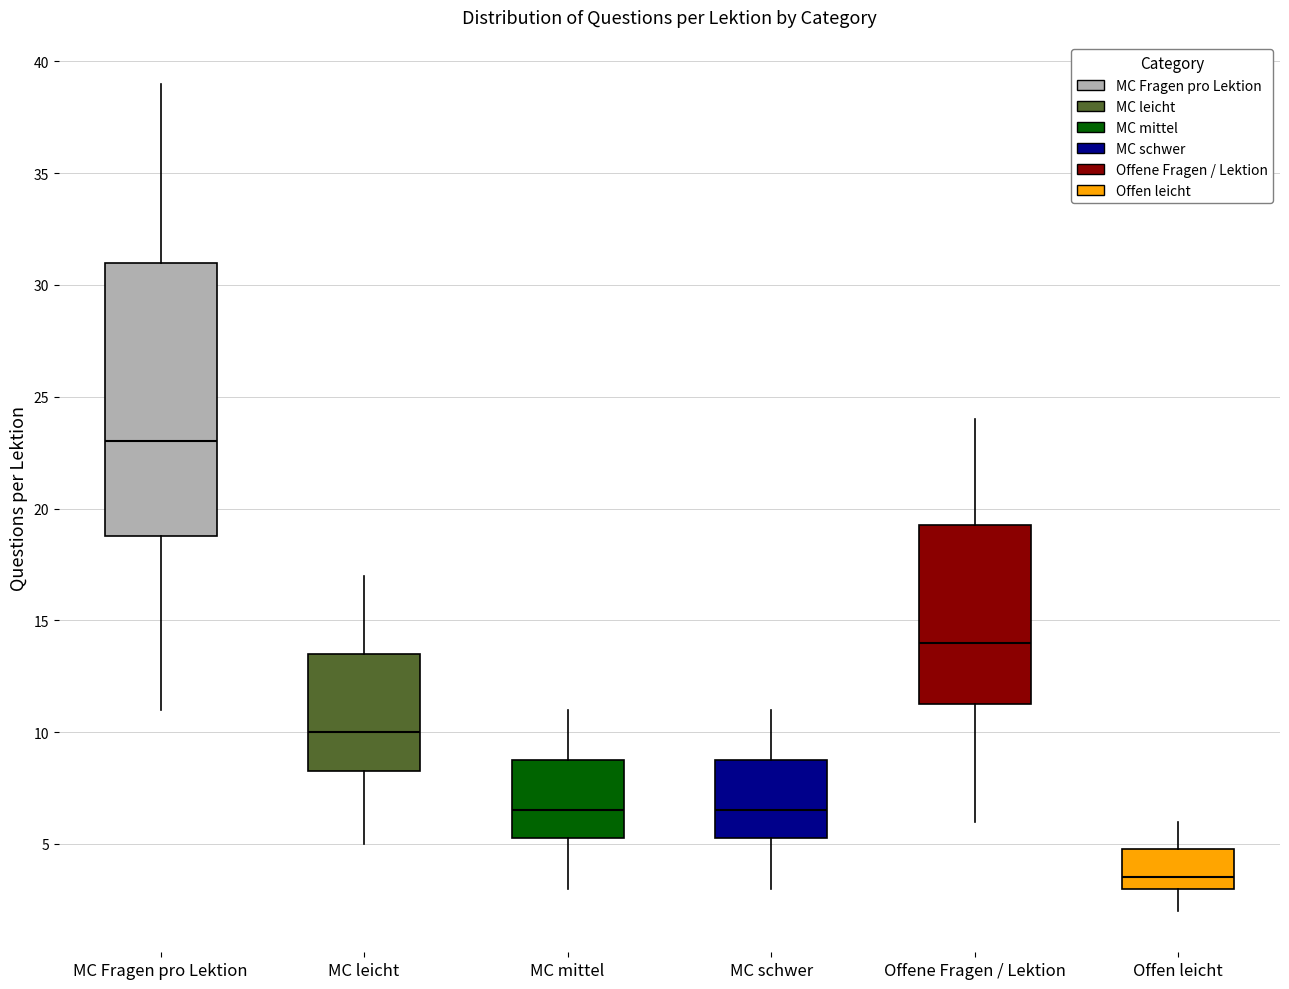

Which box has the highest median line?

MC Fragen pro Lektion